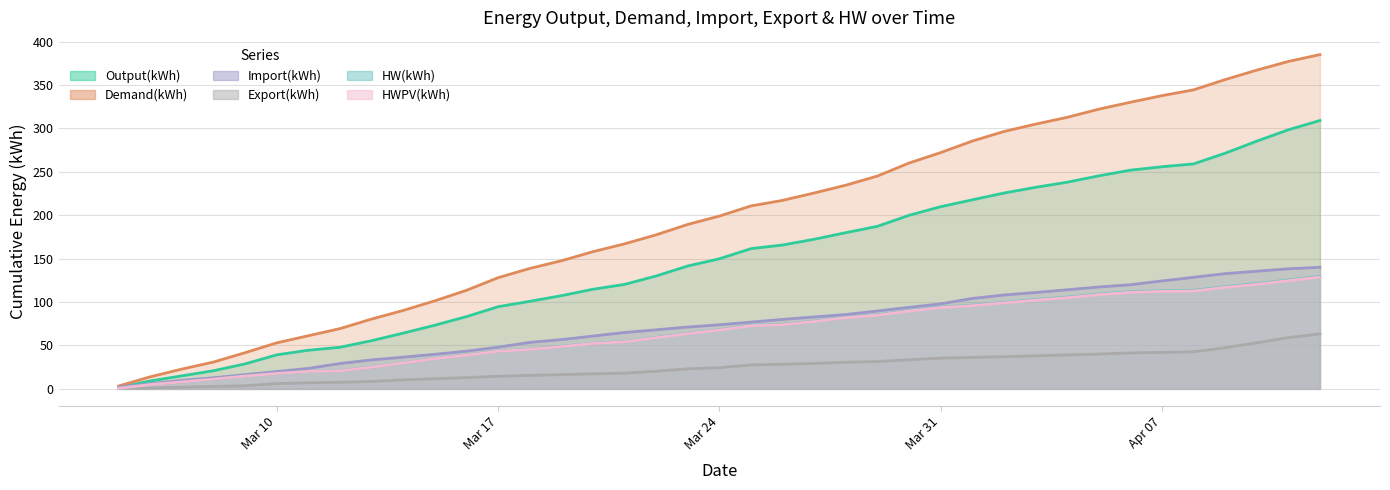

Read the HW(kWh) value at 23/03/2014.

64.0